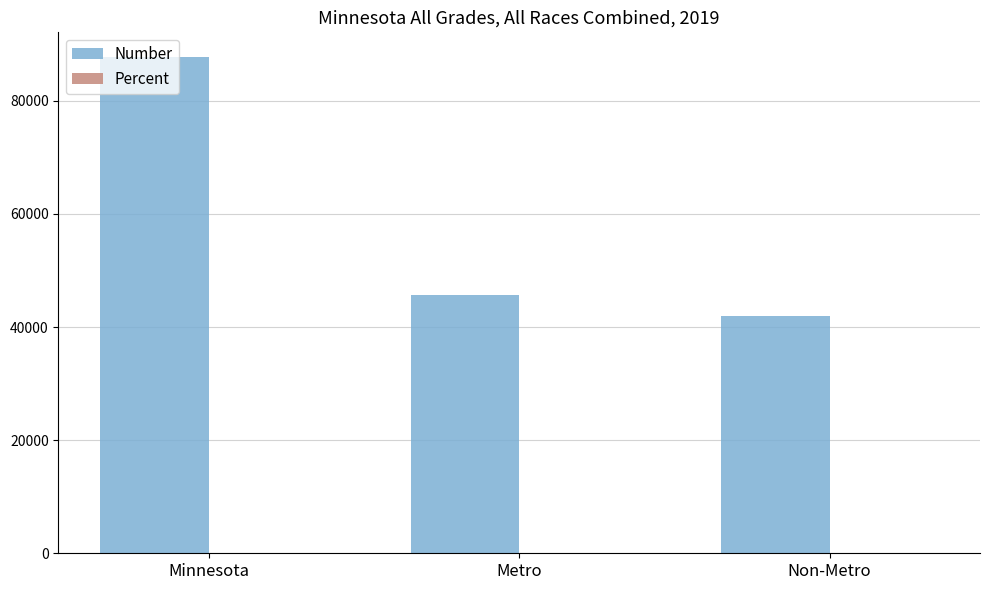

What is the highest value of the Number series?

87711.0